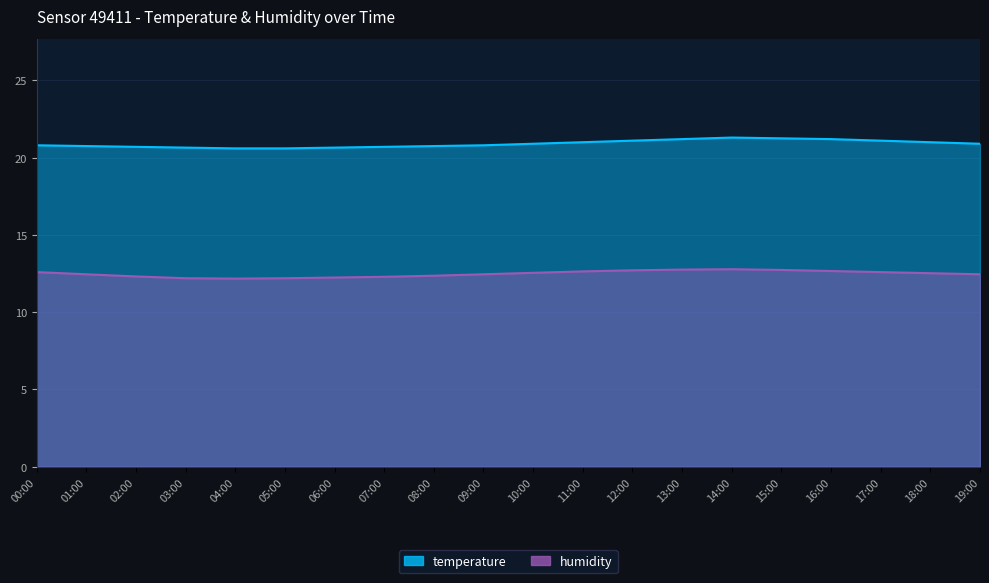

True or false: temperature and humidity cross at least once.

False